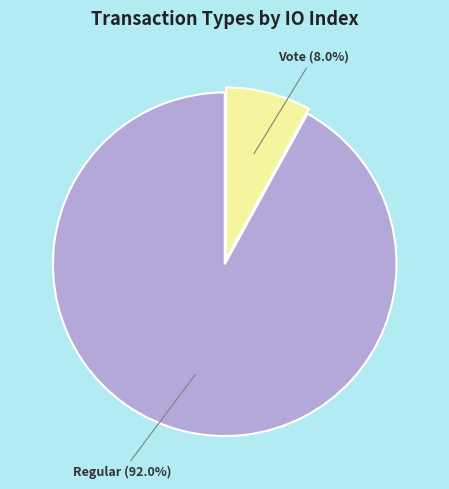

Is there a majority slice in this chart?

Yes